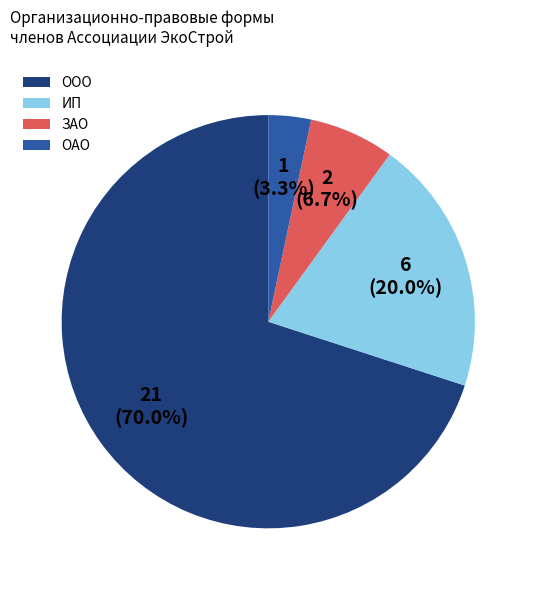

To the nearest percent, what portion does ЗАО represent?

7%